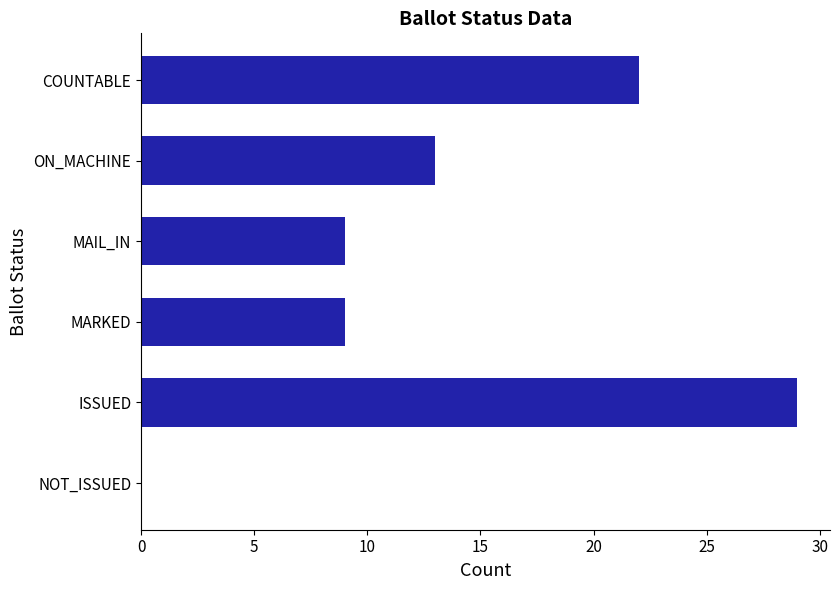

What is the greatest value displayed?

29